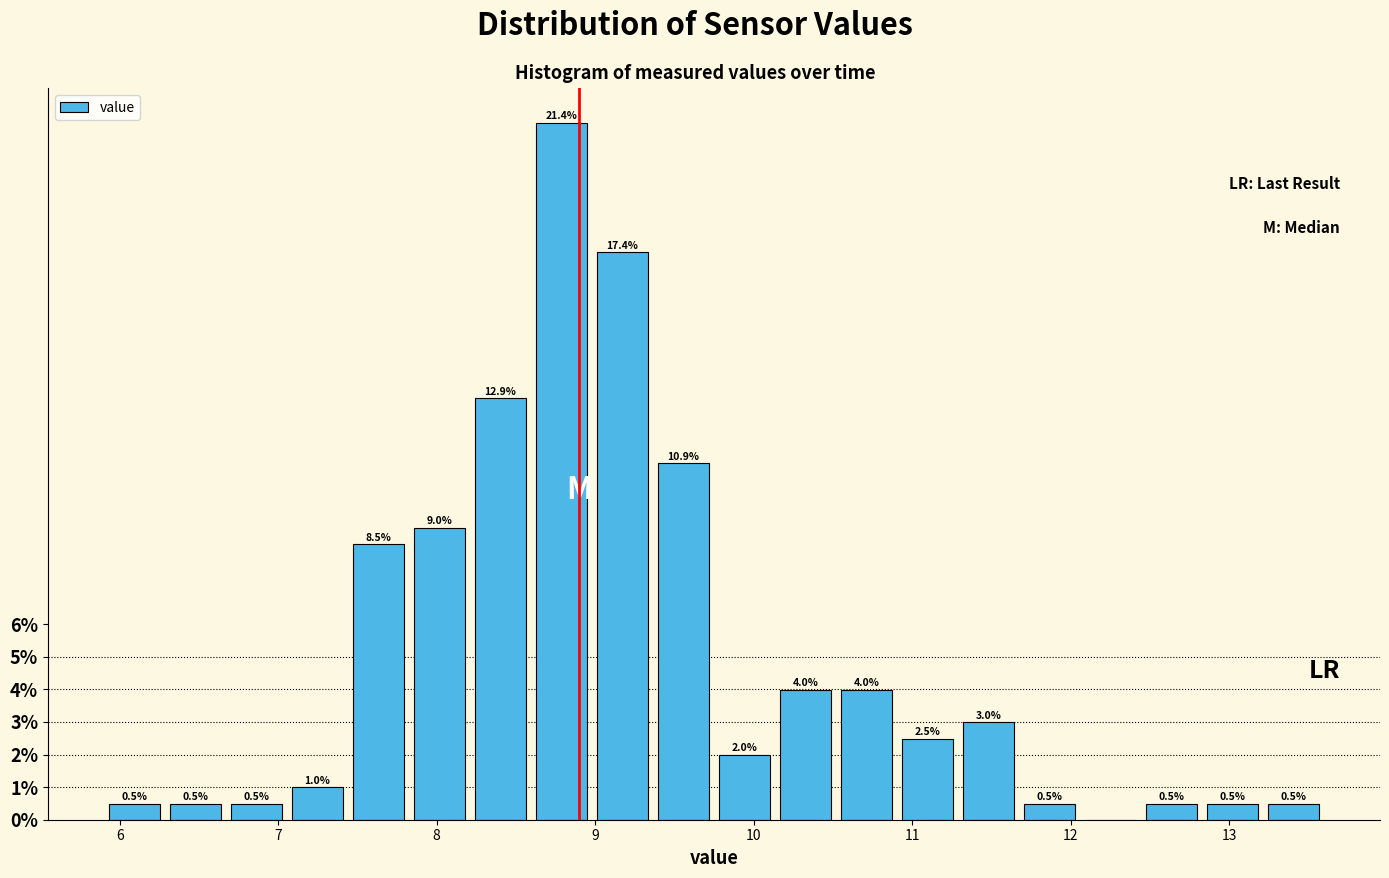

Around what value on the x-axis is the tallest bar? Give the approximate position of its centre, as read against the axis.

8.8